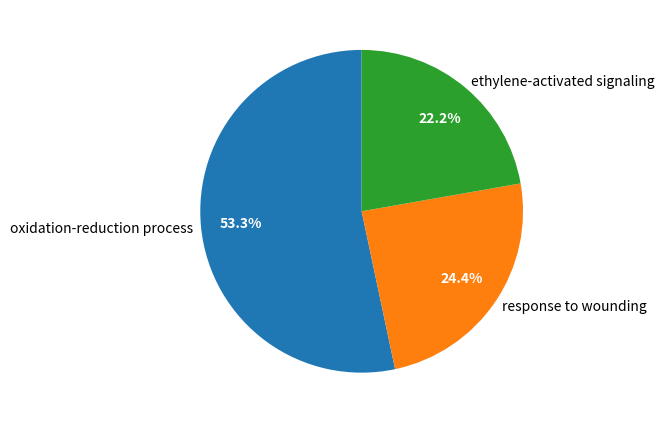

Count the number of slices in the pie.

3